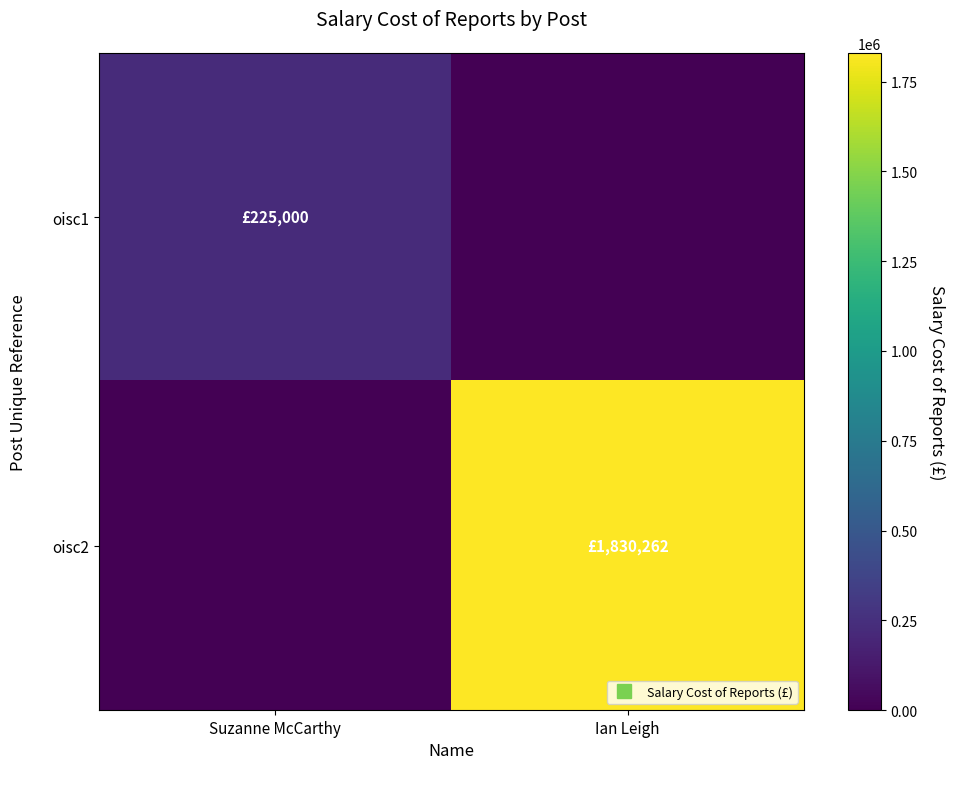

Which series has the largest total across all categories?

oisc2